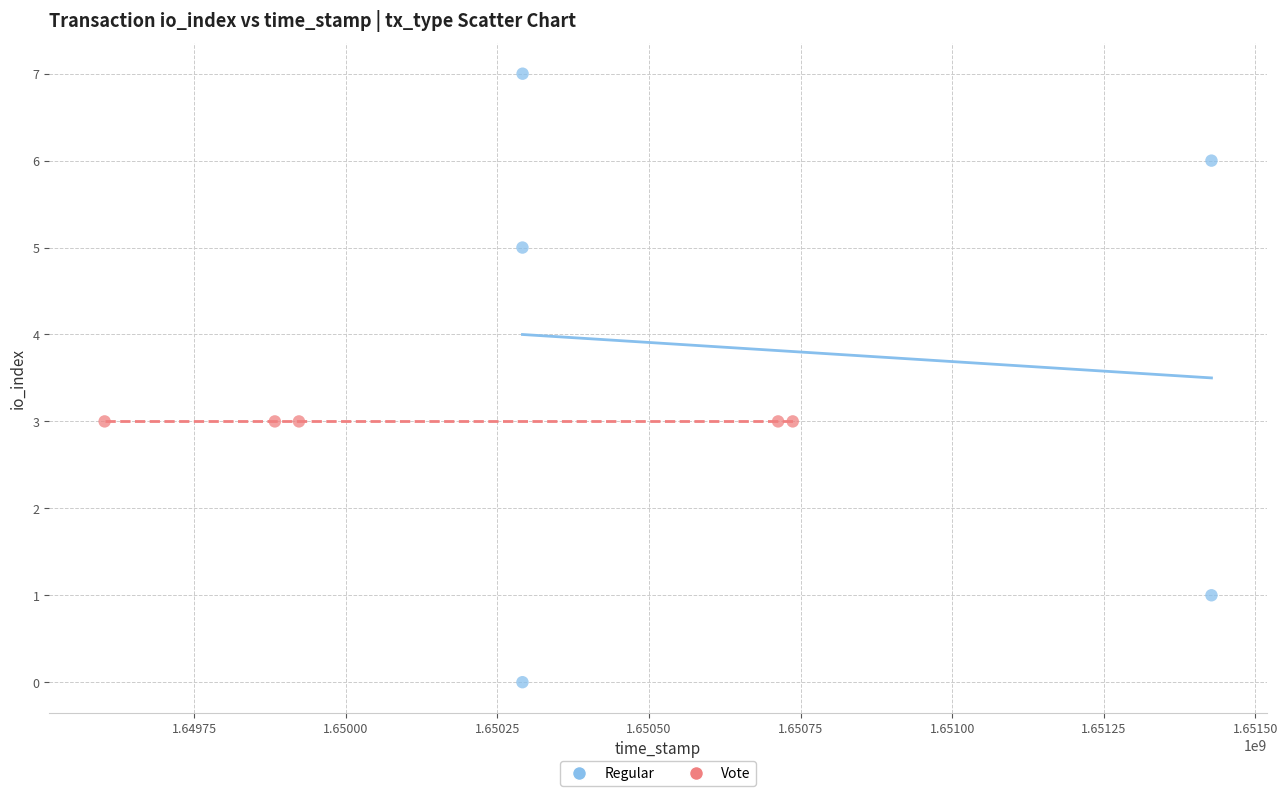

Which series reaches the maximum Y coordinate?

Regular